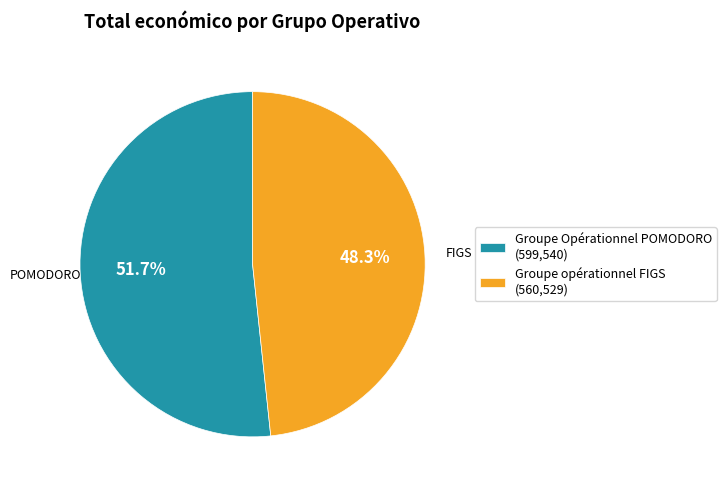

How many segments does this pie chart have?

2